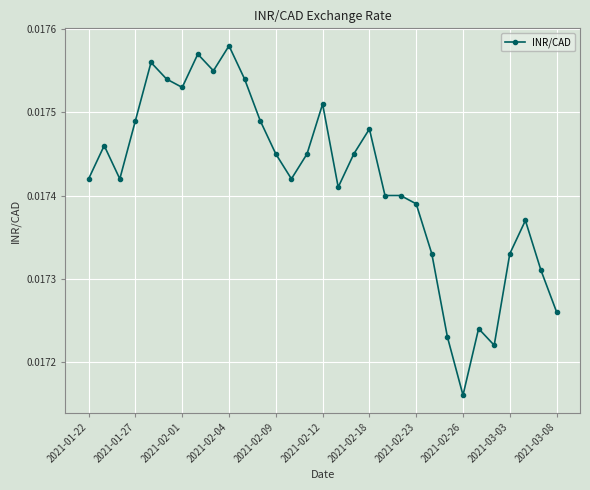

True or false: the data has more than 0 interior local peaks.

True